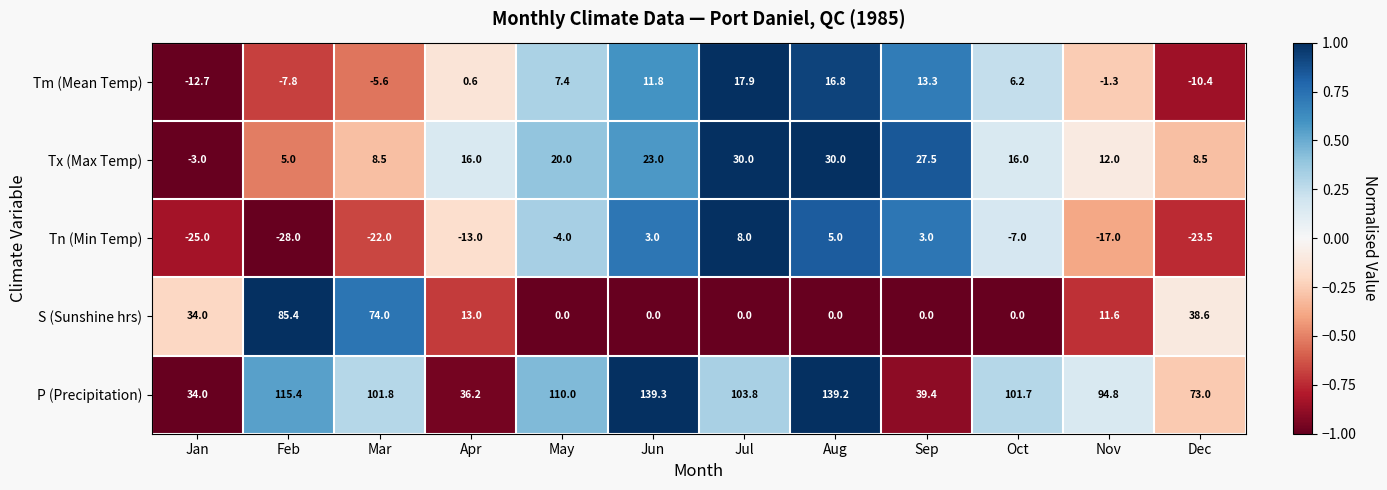

At which category is the sum across all series the highest?

Aug